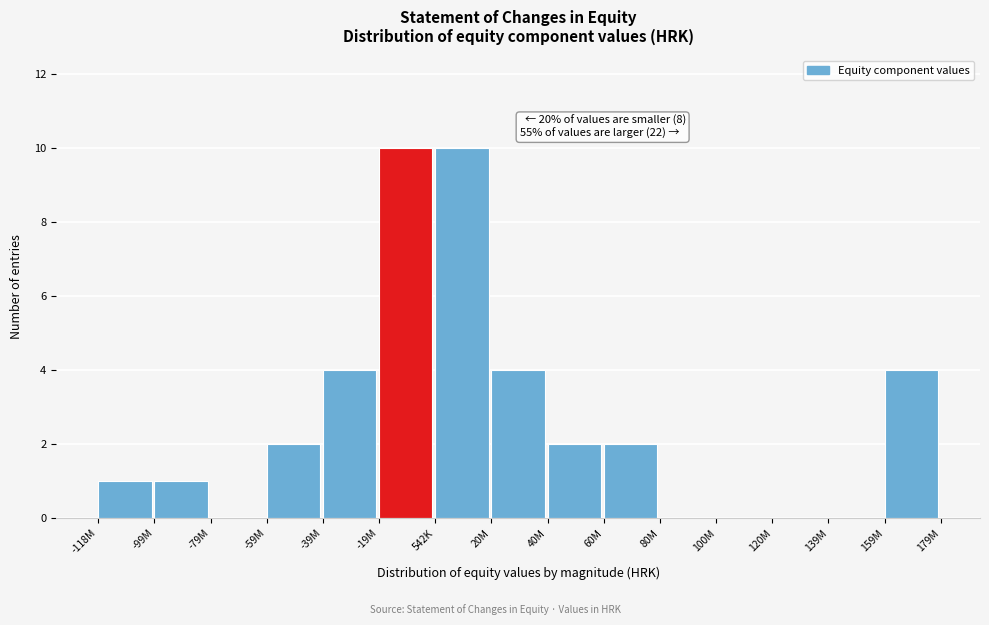

Reading left to right, extract all data points from this chart.

-118M=1	-99M=1	-79M=0	-59M=2	-39M=4	-19M=10	542K=10	20M=4	40M=2	60M=2	80M=0	100M=0	120M=0	139M=0	159M=4